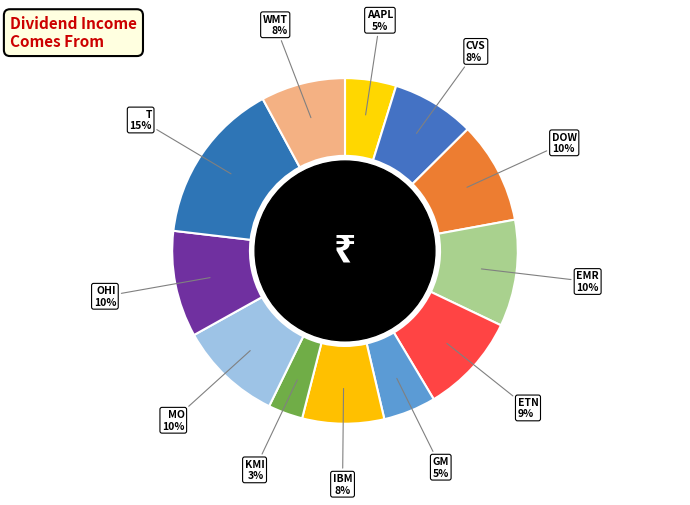

What percentage is the AAPL slice, to the nearest percent?

5%